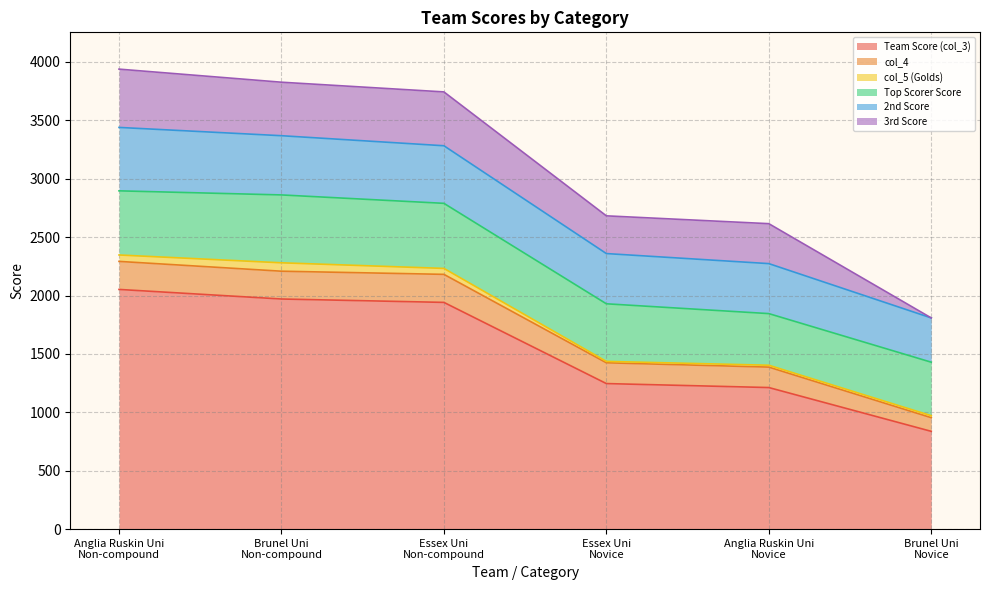

What is the minimum value for col_4?

117